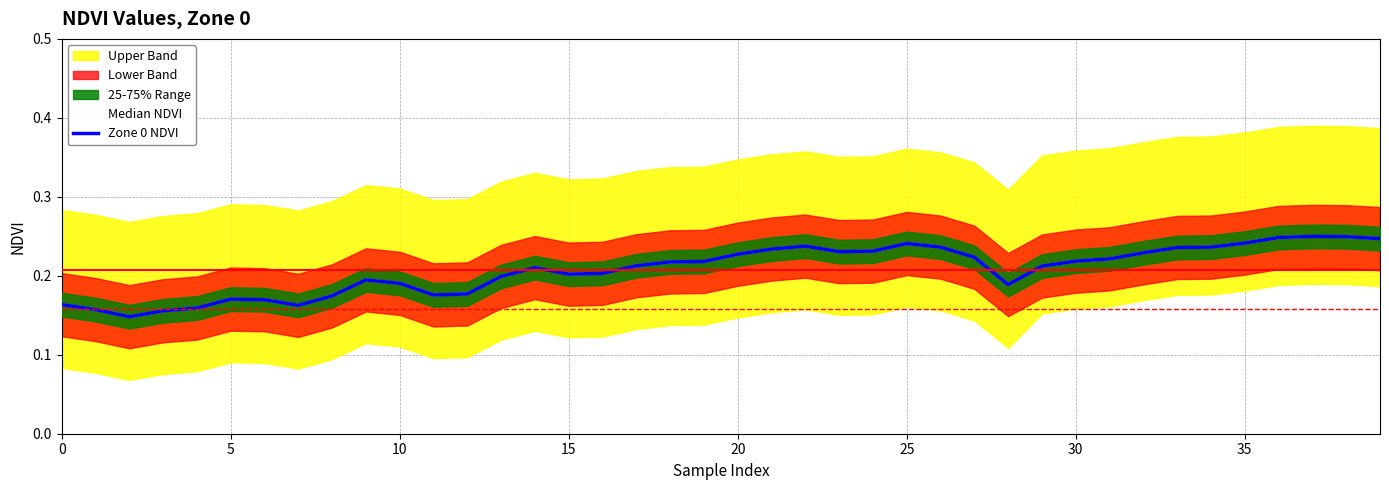

Reading left to right, transcribe all the data shown in this chart.

Median NDVI: 0.2	0.2	0.1	0.2	0.2	0.2	0.2	0.2	0.2	0.2	0.2	0.2	0.2	0.2	0.2	0.2	0.2	0.2	0.2	0.2	0.2	0.2	0.2	0.2	0.2	0.2	0.2	0.2	0.2	0.2	0.2	0.2	0.2	0.2	0.2	0.2	0.2	0.2	0.2	0.2
Zone 0 NDVI: 0.2	0.2	0.1	0.2	0.2	0.2	0.2	0.2	0.2	0.2	0.2	0.2	0.2	0.2	0.2	0.2	0.2	0.2	0.2	0.2	0.2	0.2	0.2	0.2	0.2	0.2	0.2	0.2	0.2	0.2	0.2	0.2	0.2	0.2	0.2	0.2	0.2	0.2	0.2	0.2